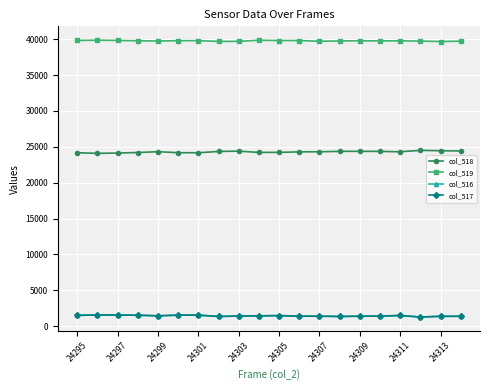

What is the value of the col_518 point at the 12th from the left?

24301